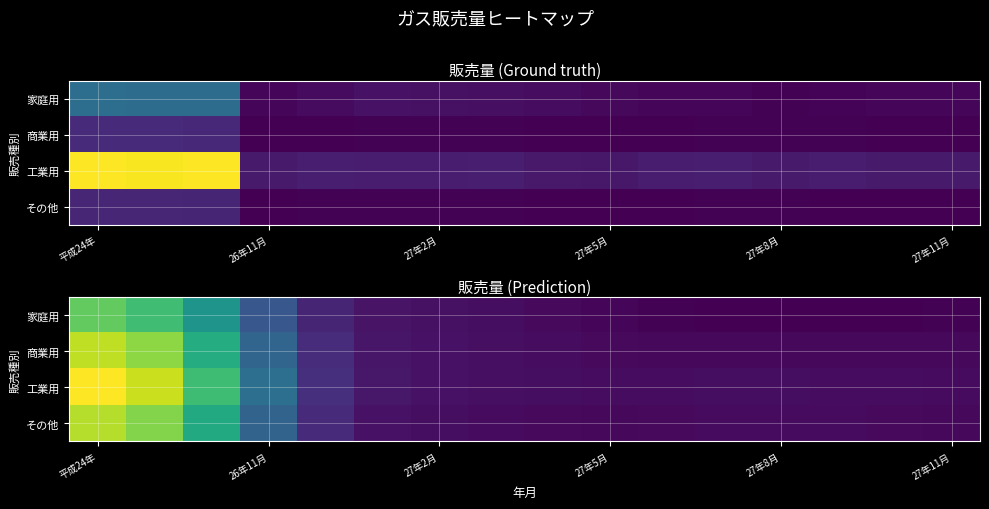

What is the total value across all series at 11?

10515280.6